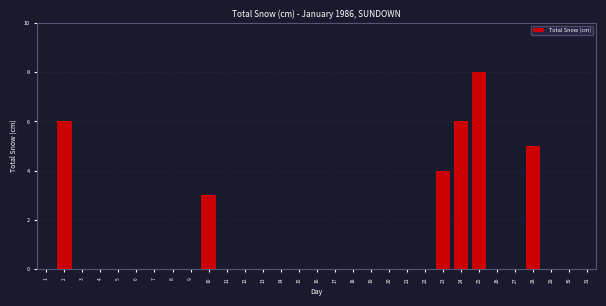

What is the greatest value displayed?

8